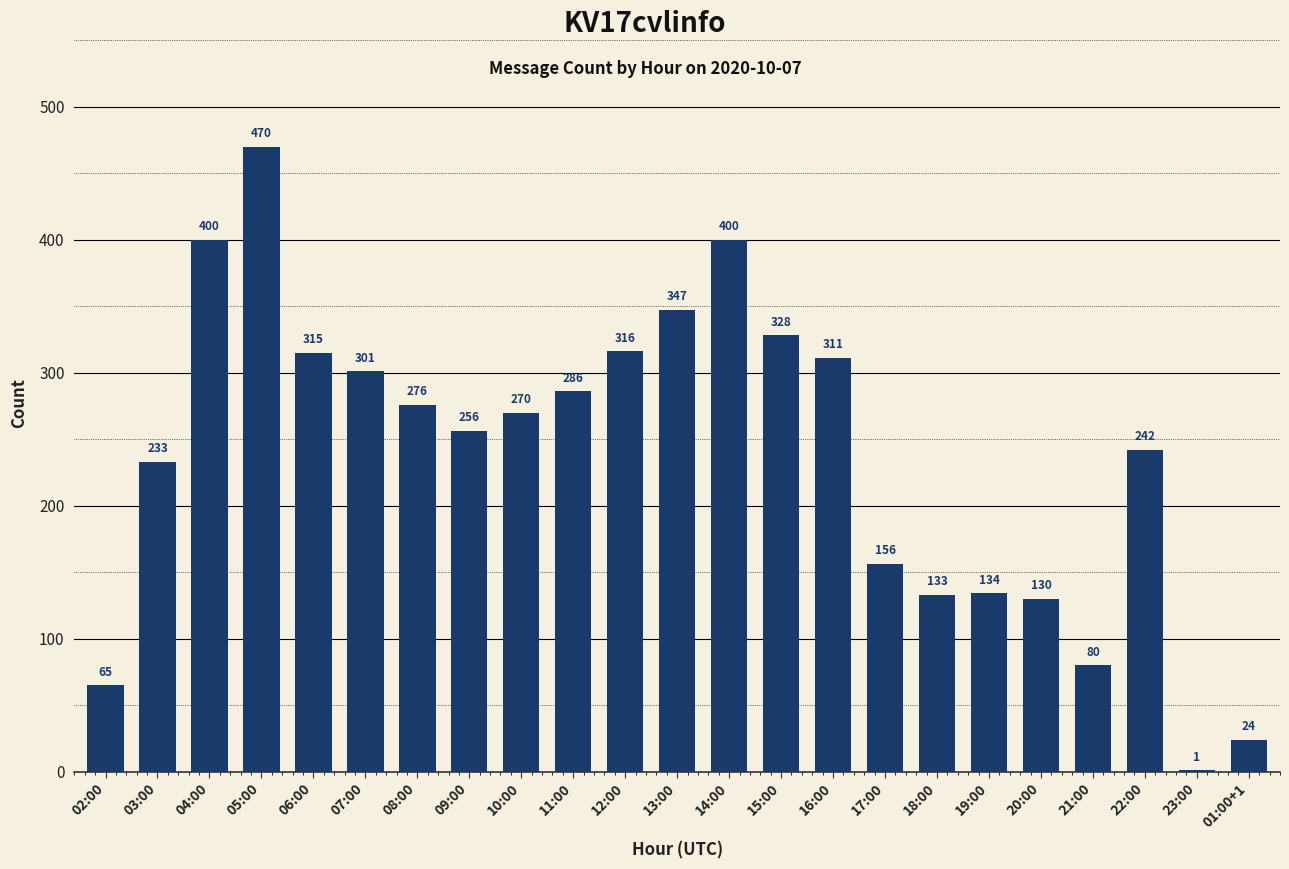

Does the chart contain stacked bars?

No